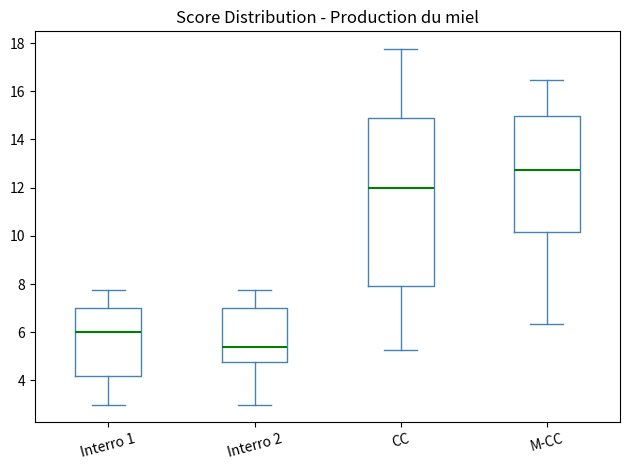

Where does the upper whisker of the box for CC end on the y-axis? The values are not printed on the chart, so give them approximately, as read against the axis.

17.8